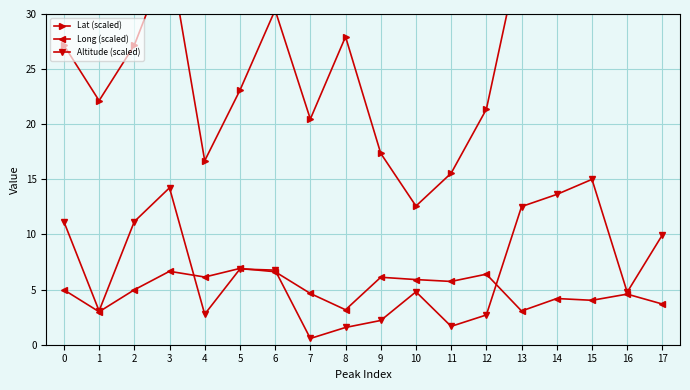

How many lines are shown in the chart?

3